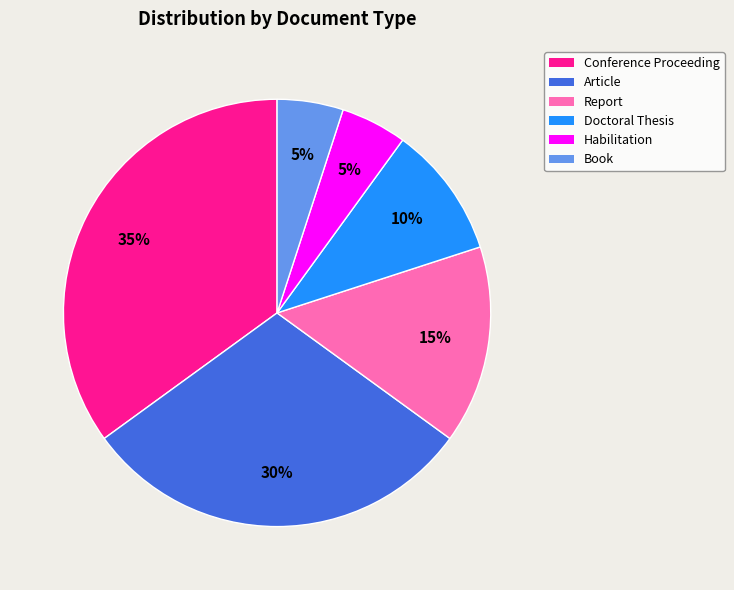

Which has a higher value, Article or Report?

Article